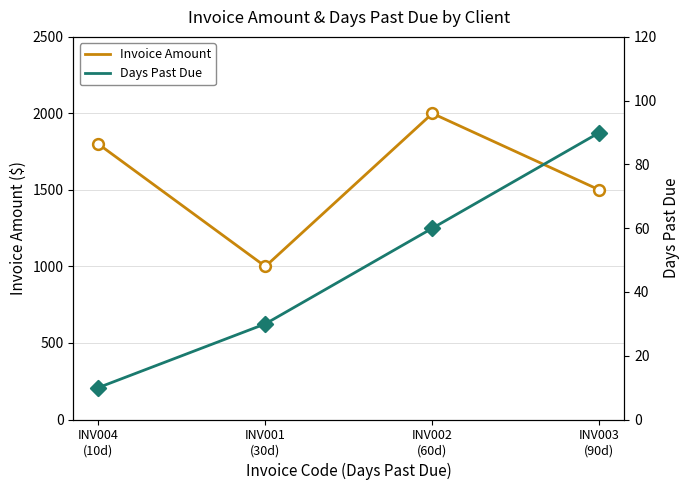

Which series has the largest Y range (max minus min)?

Invoice Amount